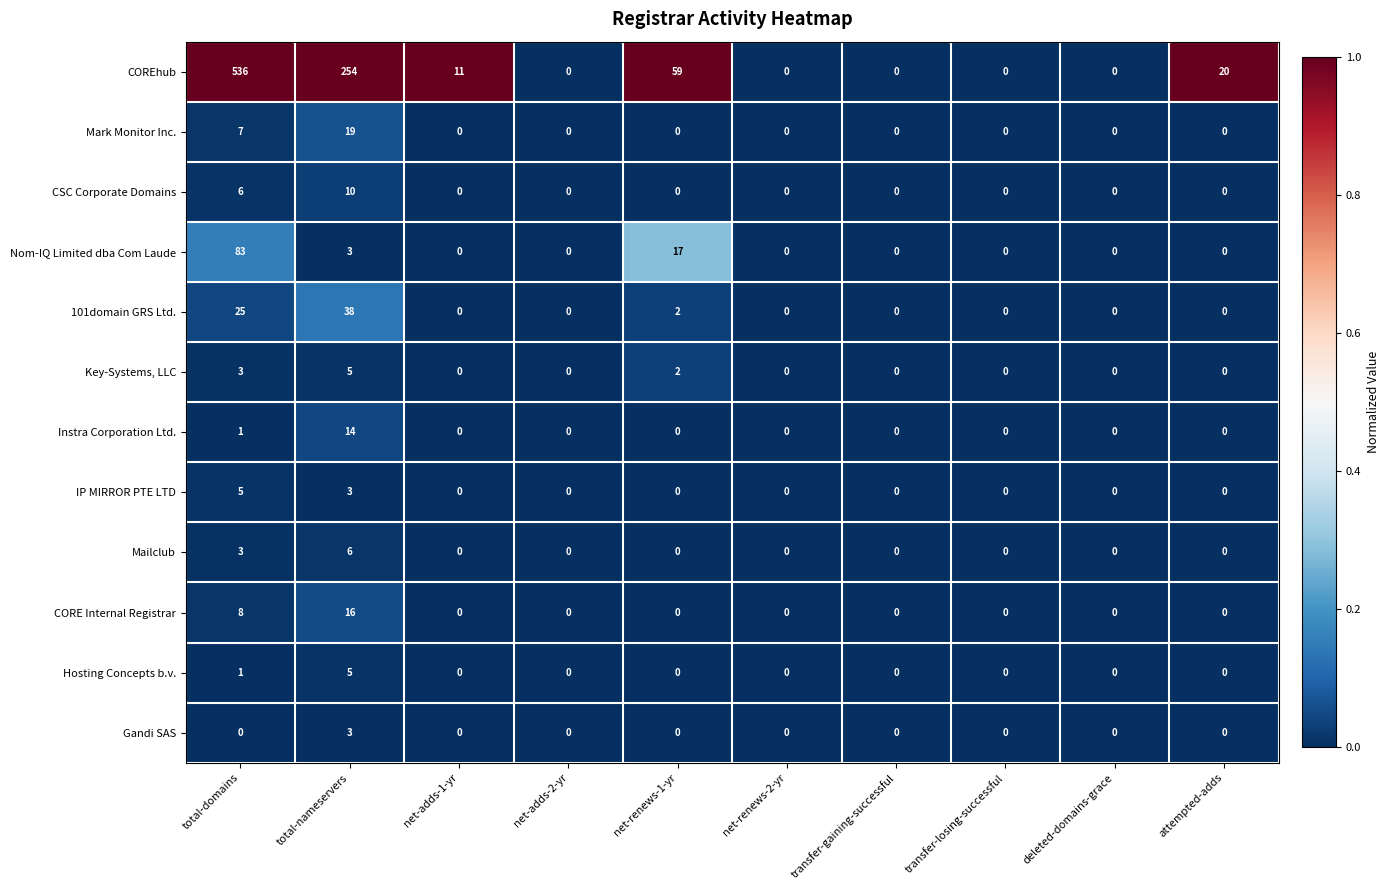

Which series has the largest total across all categories?

COREhub